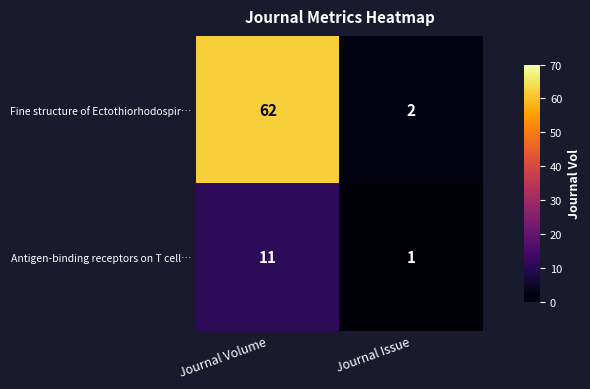

Is it true that Fine structure of Ectothiorhodospir… equals 16 at Journal Volume?

False